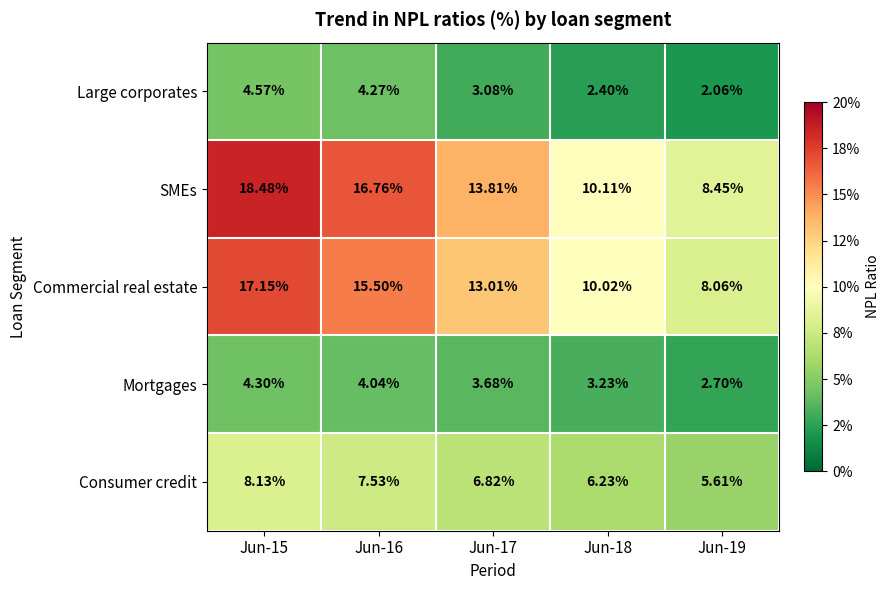

Rank the series by their maximum value, from highest to lowest.

SMEs, Commercial real estate, Consumer credit, Large corporates, Mortgages